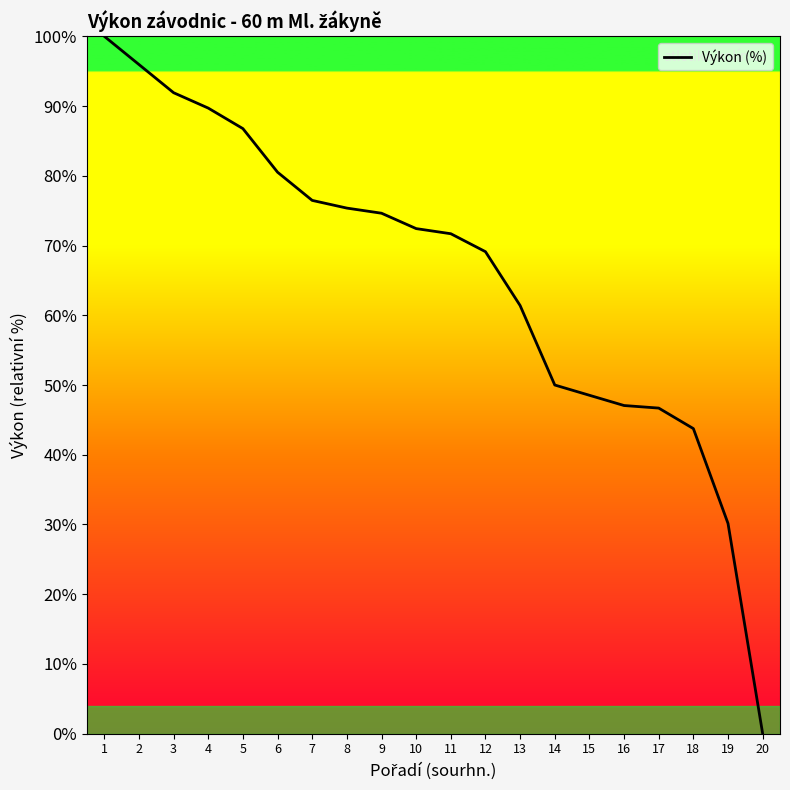

What is the change in value from 6 to 17?

-33.8